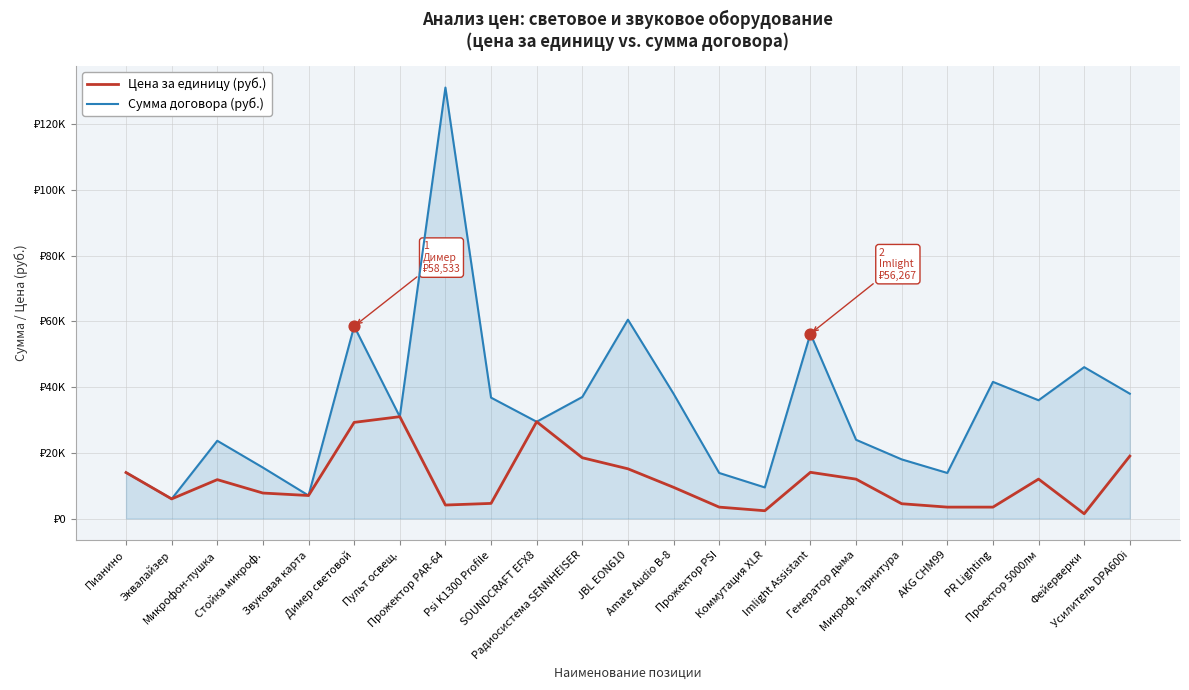

What is the total value across all series at Радиосистема SENNHEISER?

55500.0